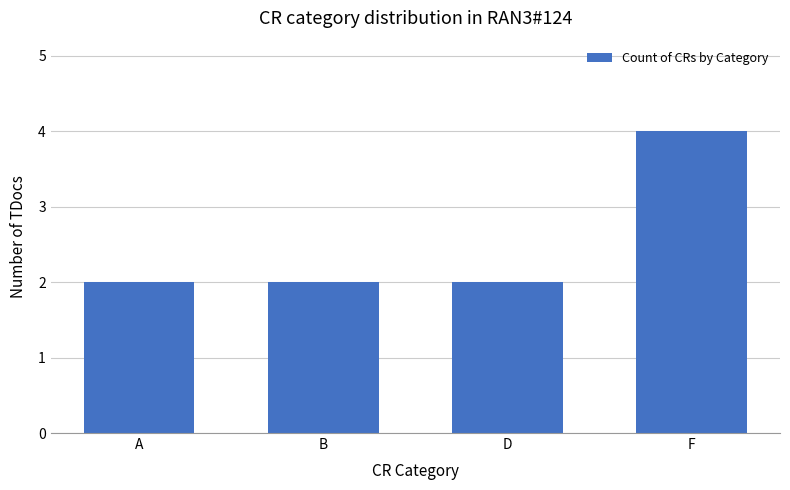

How many series are shown in this chart?

1